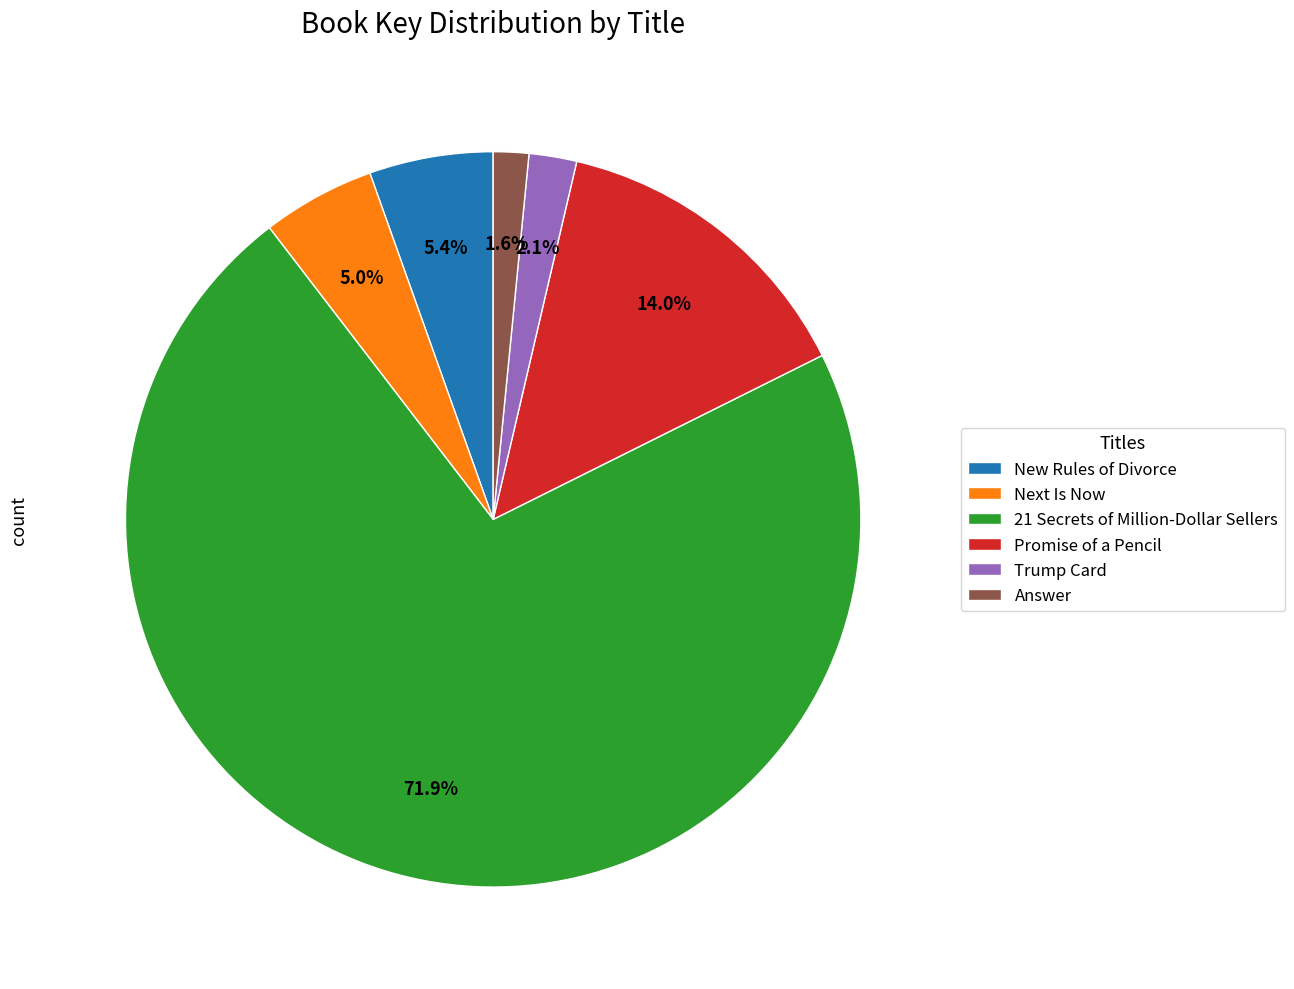

To the nearest percent, what is the difference between the largest and smallest slice percentages?

70%